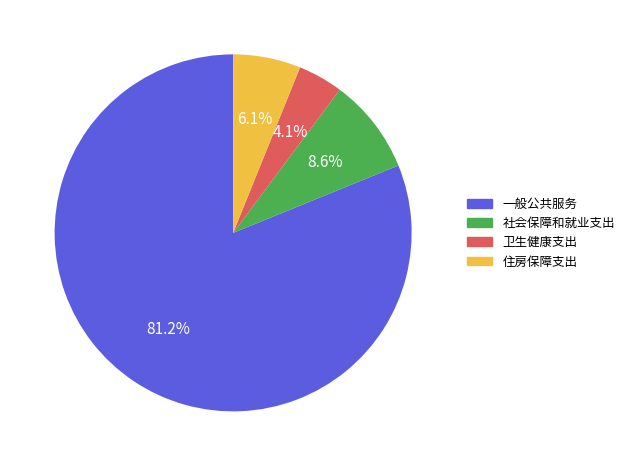

Does any single category account for the majority?

Yes